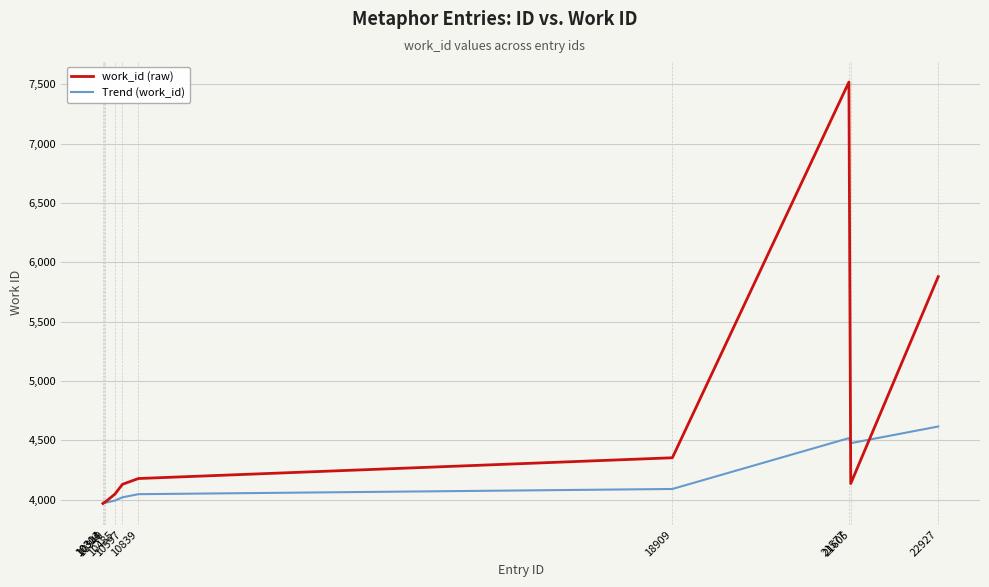

Which category has the highest value across all series?

21577